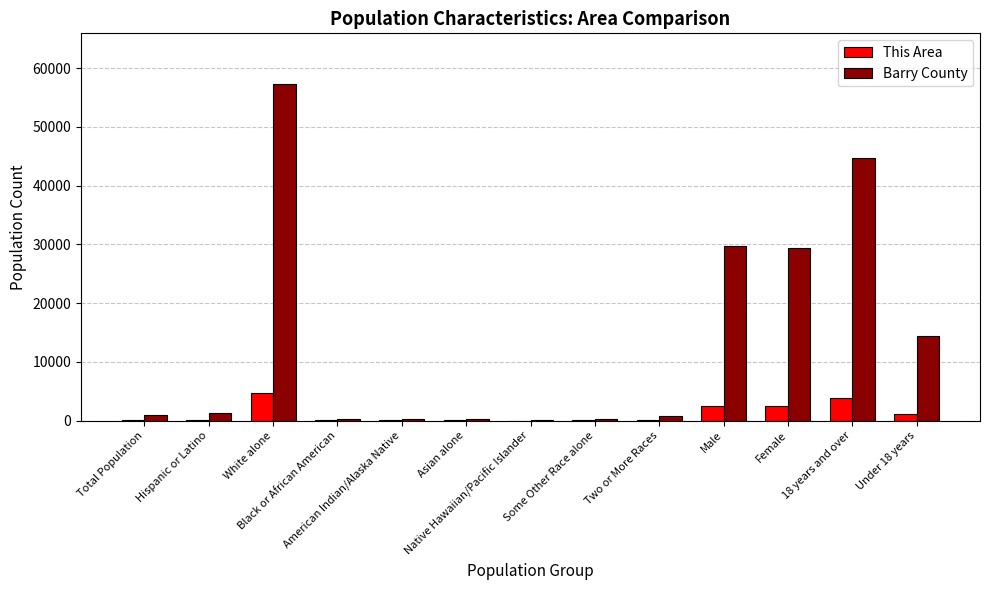

True or false: This Area has a value of 4 at Total Population.

True